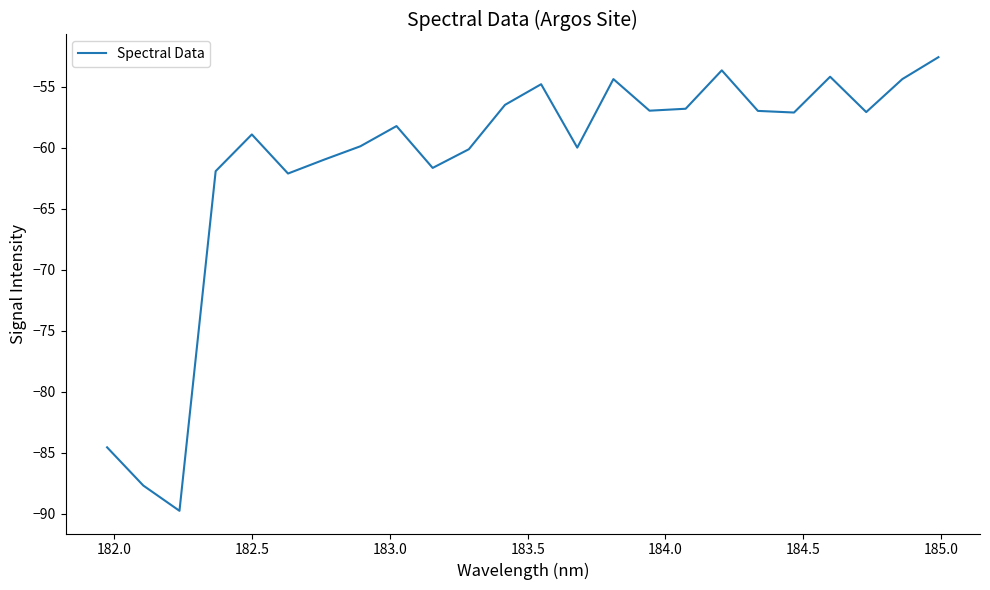

What is the difference between the maximum and minimum values?

37.2